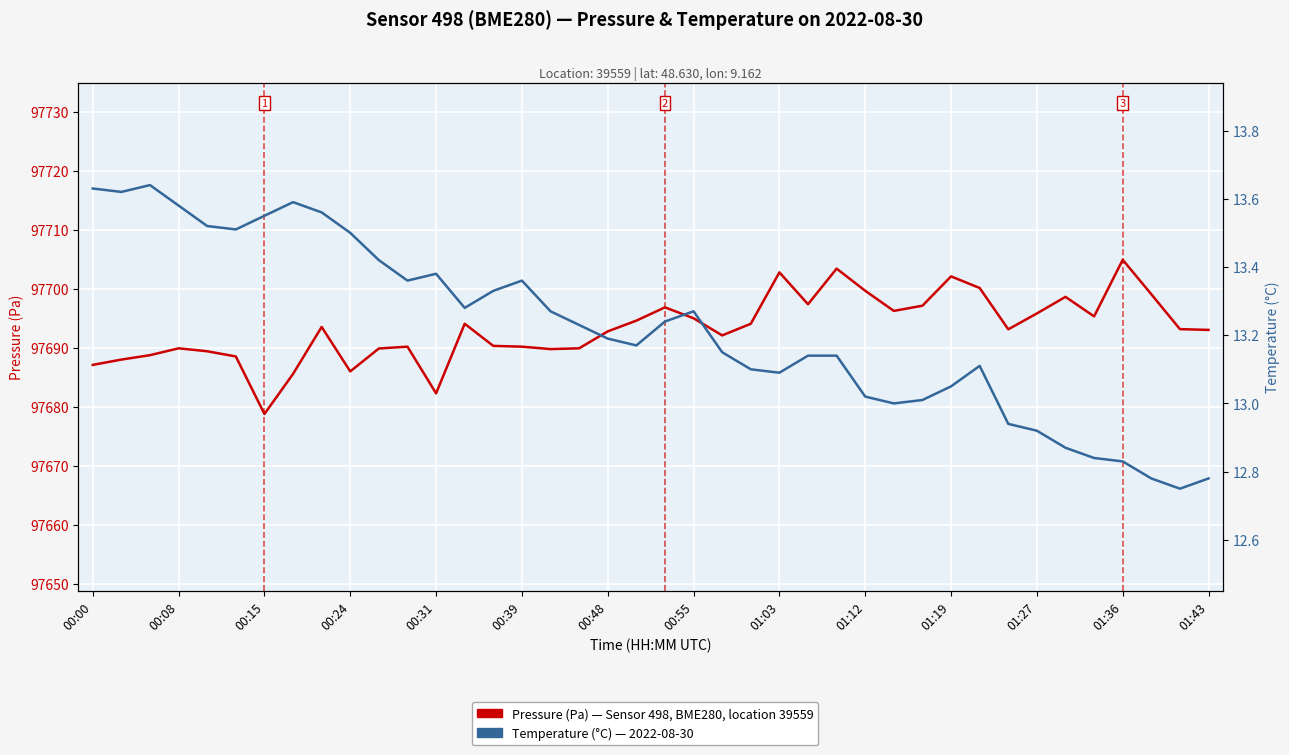

At which category is the sum across all series the highest?

01:36